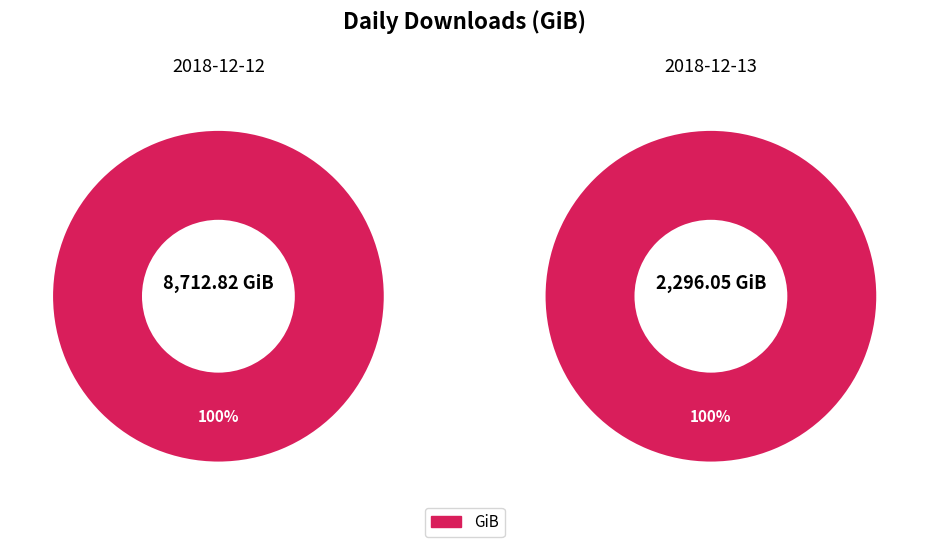

Which slice is the smallest?

2018-12-13